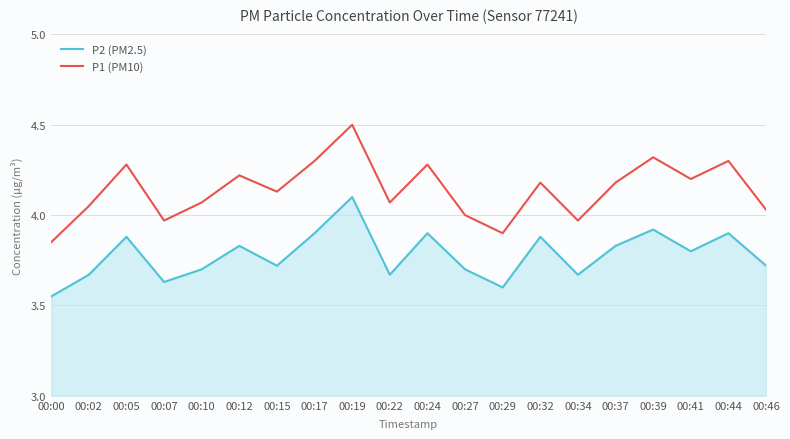

Reading right to left, what are all the values shown in this chart?

P2 (PM2.5): 3.7	3.9	3.8	3.9	3.8	3.7	3.9	3.6	3.7	3.9	3.7	4.1	3.9	3.7	3.8	3.7	3.6	3.9	3.7	3.5
P1 (PM10): 4.0	4.3	4.2	4.3	4.2	4.0	4.2	3.9	4.0	4.3	4.1	4.5	4.3	4.1	4.2	4.1	4.0	4.3	4.0	3.9